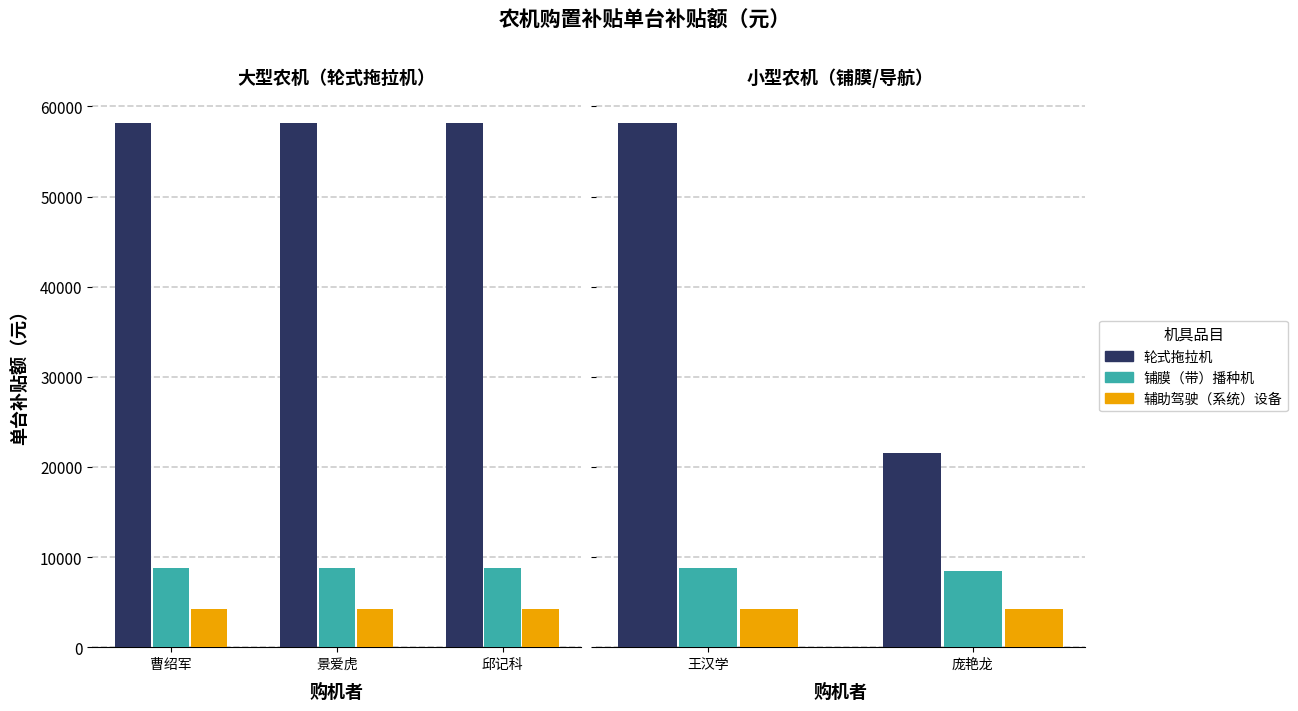

How many series are shown in this chart?

3